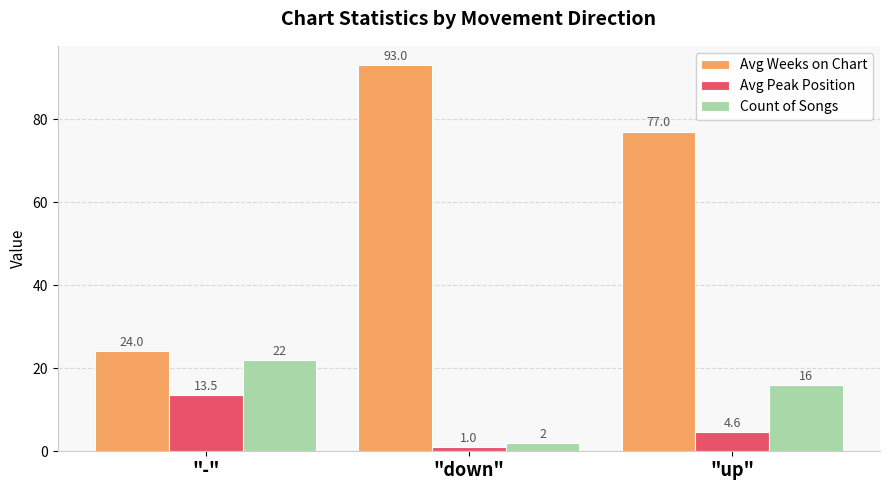

How many series are shown in this chart?

3